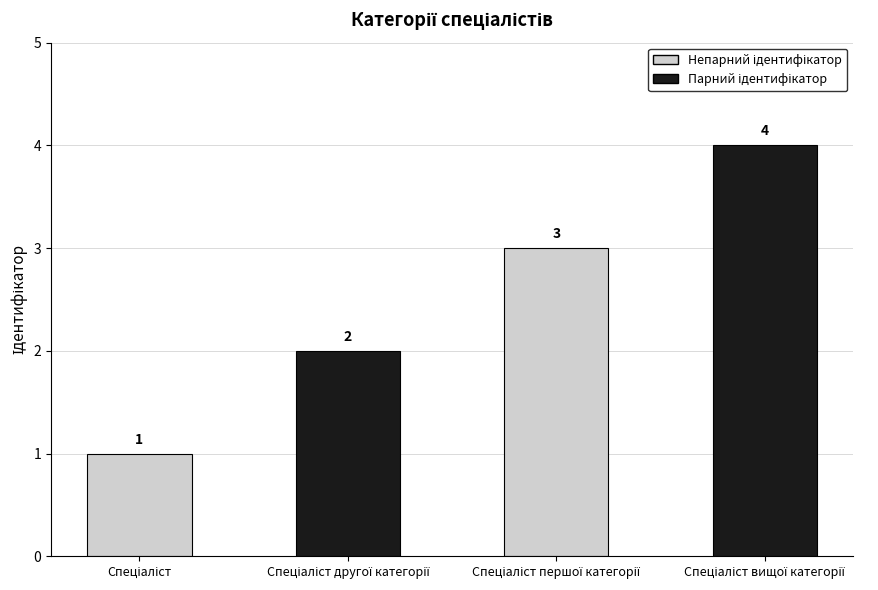

What is the difference between the maximum and minimum values?

3